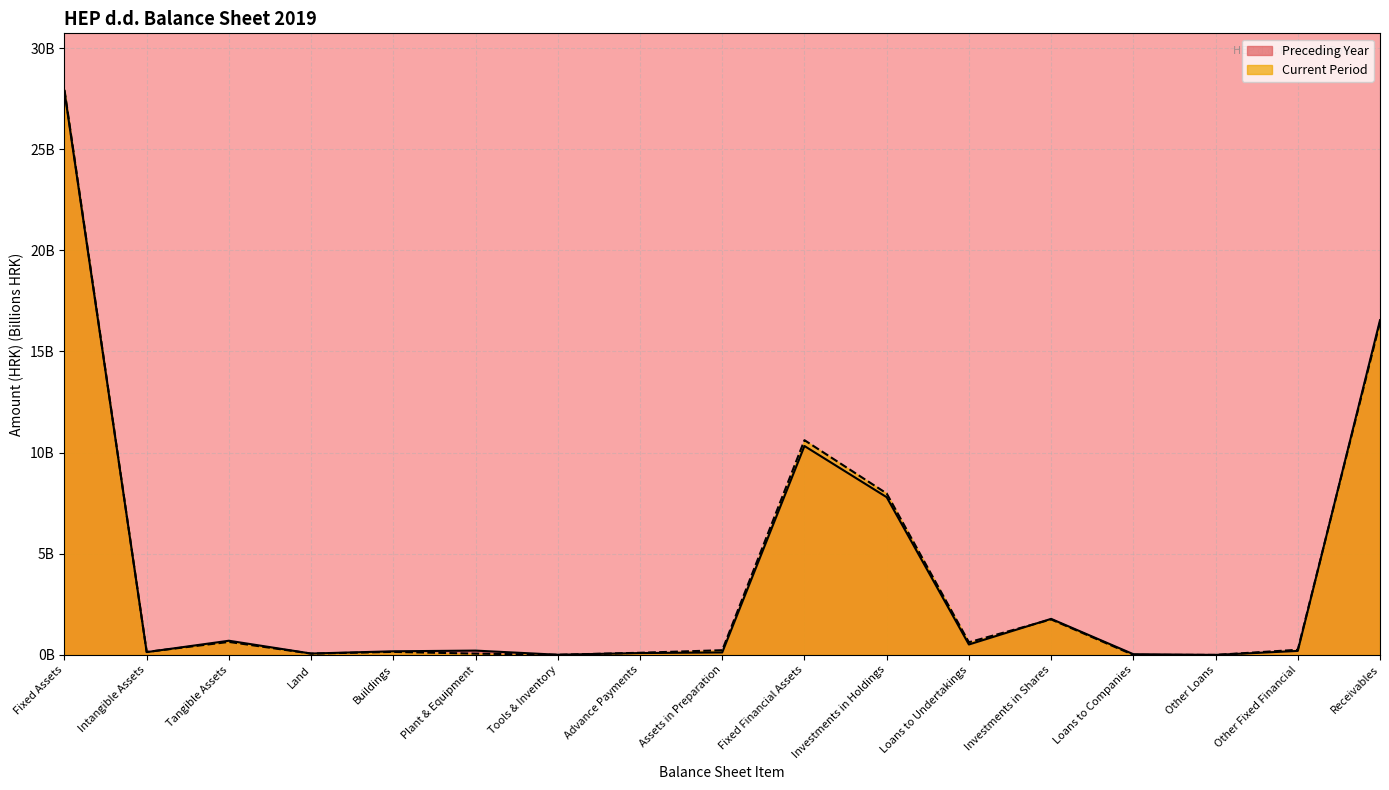

Which series has the largest range (max minus min)?

Current Period